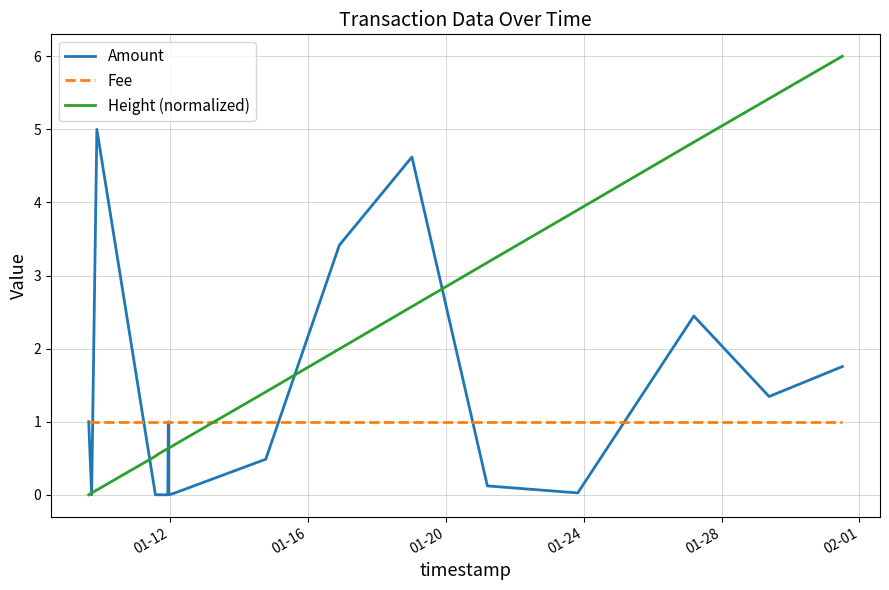

How many lines are shown in the chart?

3